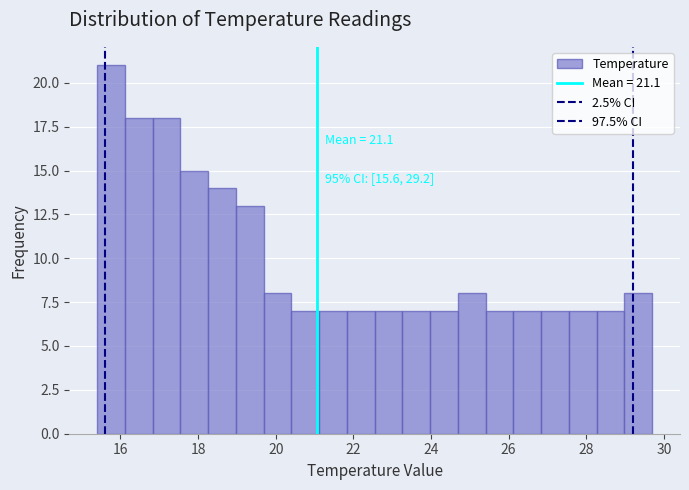

Around what value on the x-axis is the tallest bar? Give the approximate position of its centre, as read against the axis.

15.8